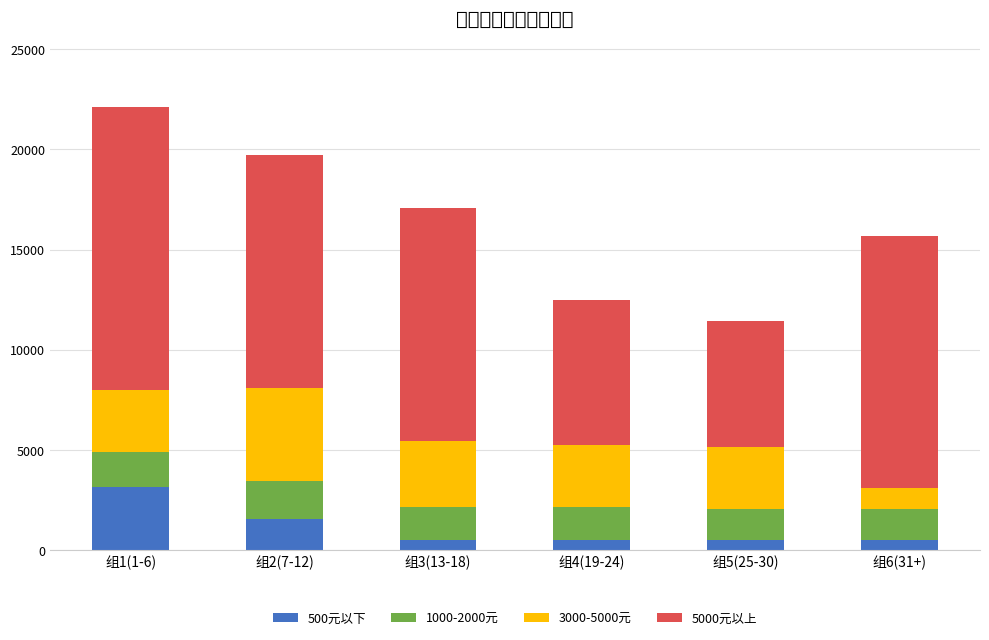

At how many categories does at least one series exceed 12774?

1